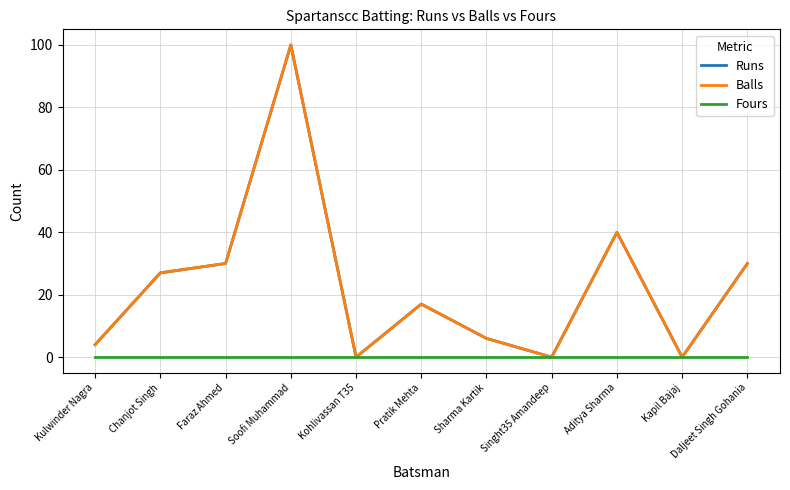

What is the label of the 7th point from the left?

Sharma Kartik